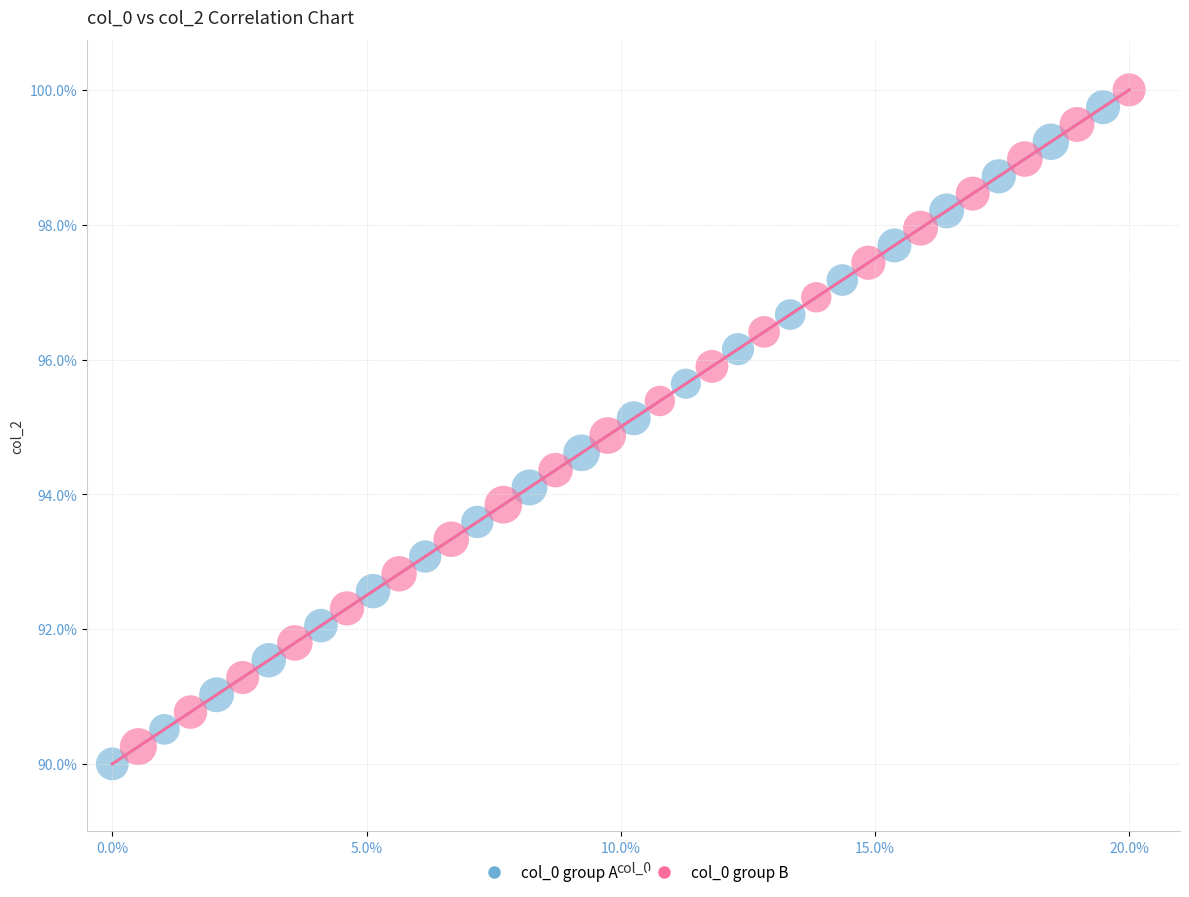

Which series reaches the maximum Y coordinate?

col_0 group B